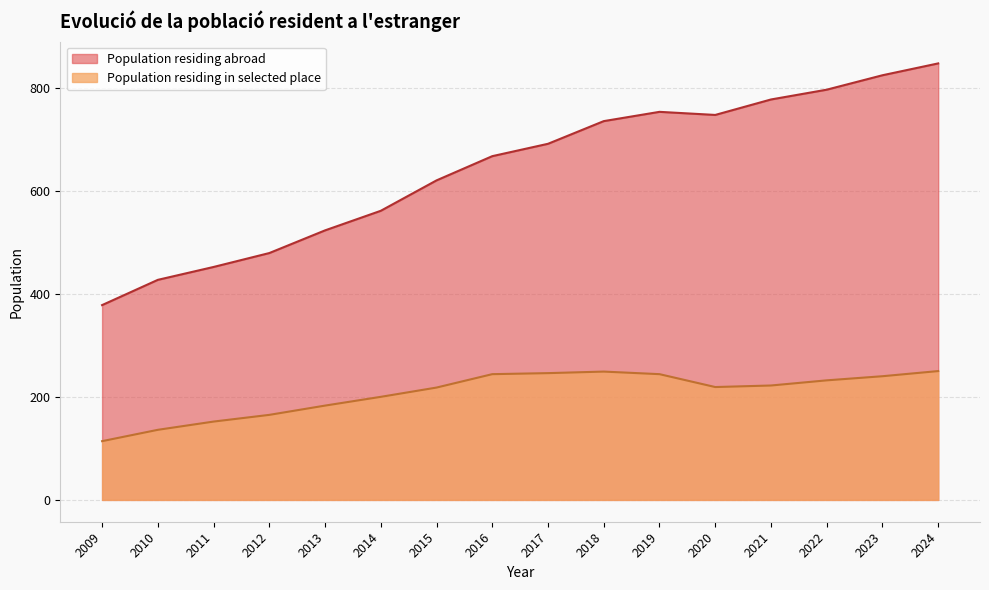

What is the approximate value of Population residing abroad at 2014, to the nearest 10?

560